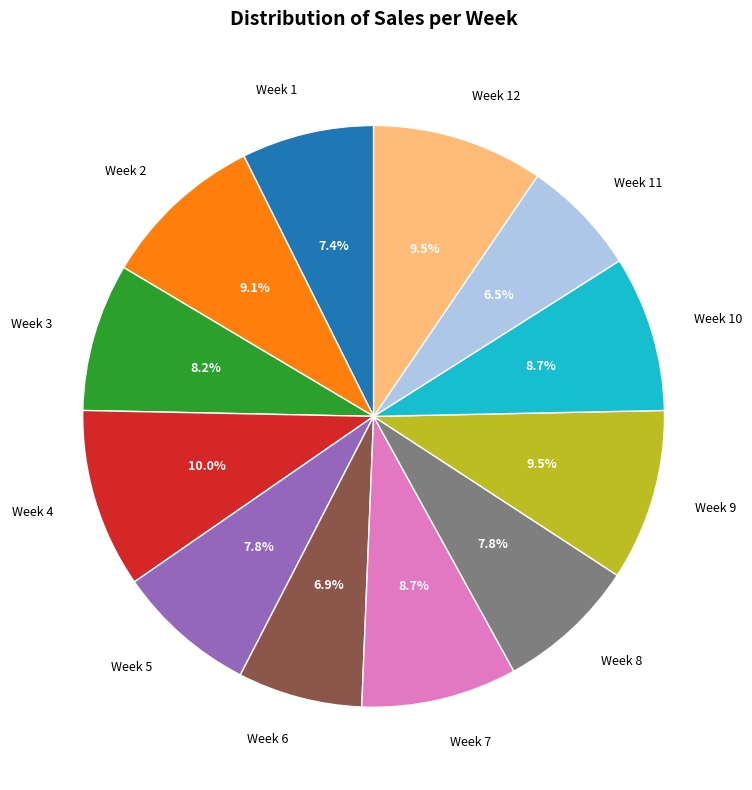

Is there a majority slice in this chart?

No